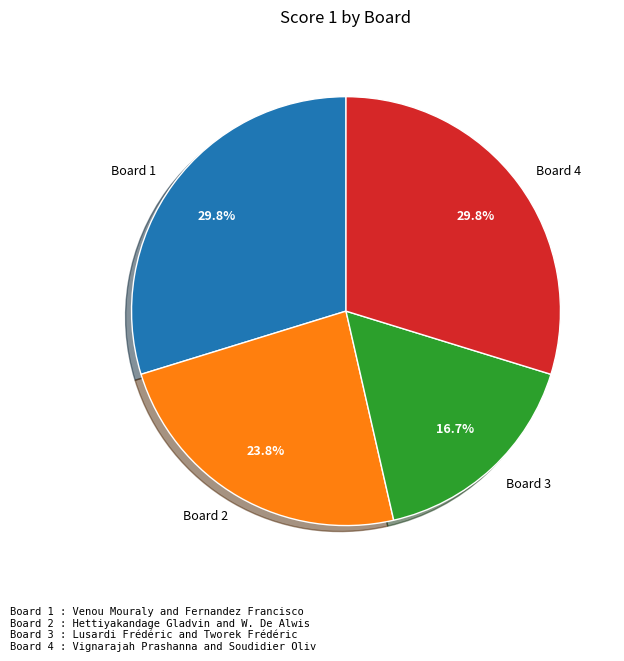

Combined, do Board 1 and Board 2 account for over 50%?

Yes